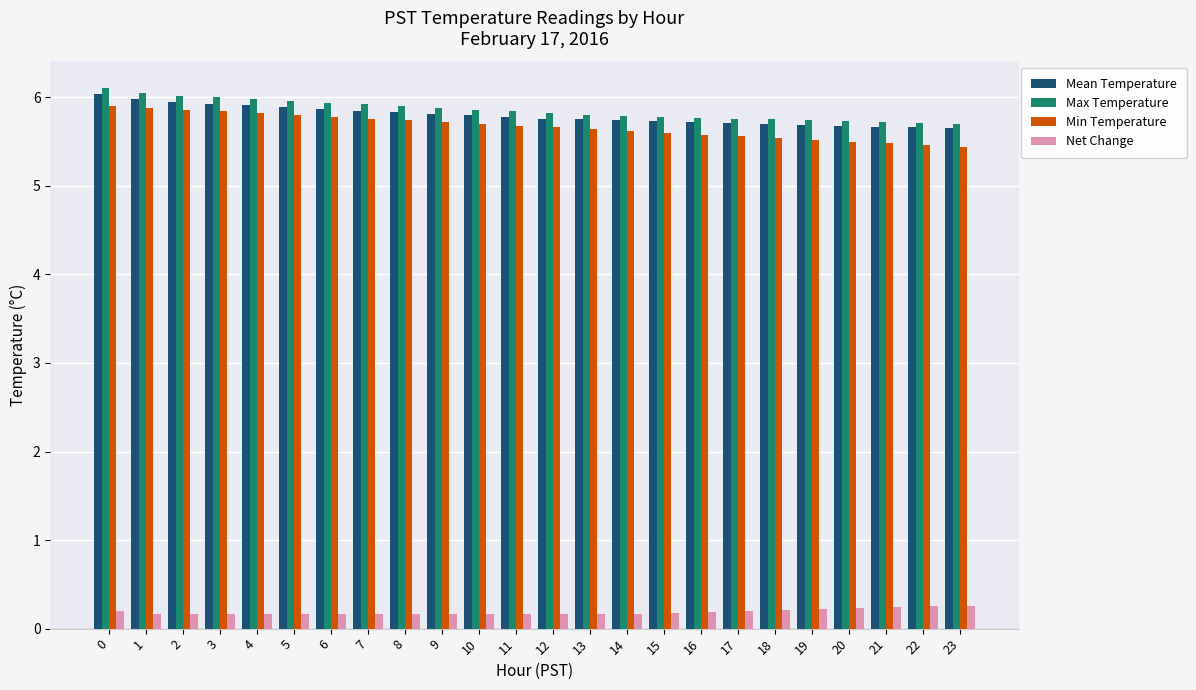

What is the difference between the maximum and minimum values in the Min Temperature series?

0.5